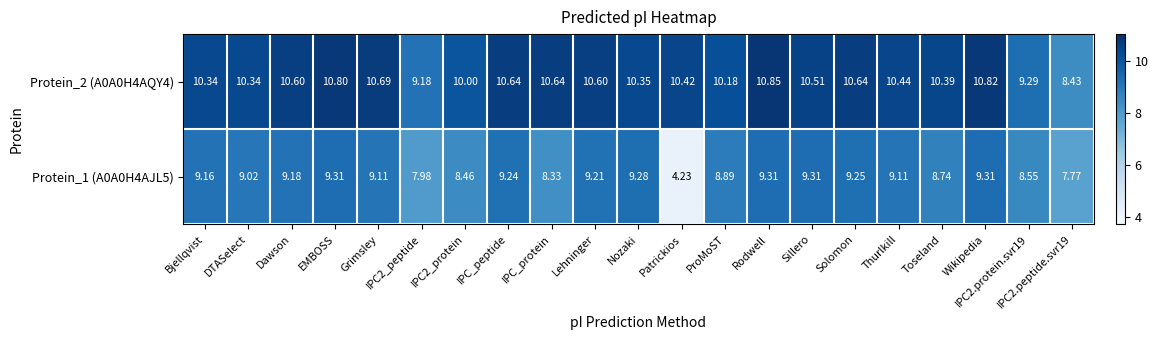

At which category is the sum across all series the highest?

Rodwell